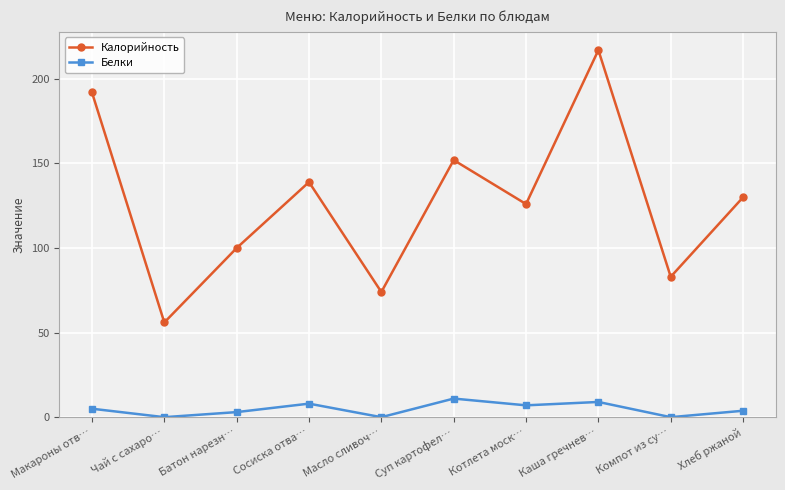

What position from the right is Сосиска отва…?

7